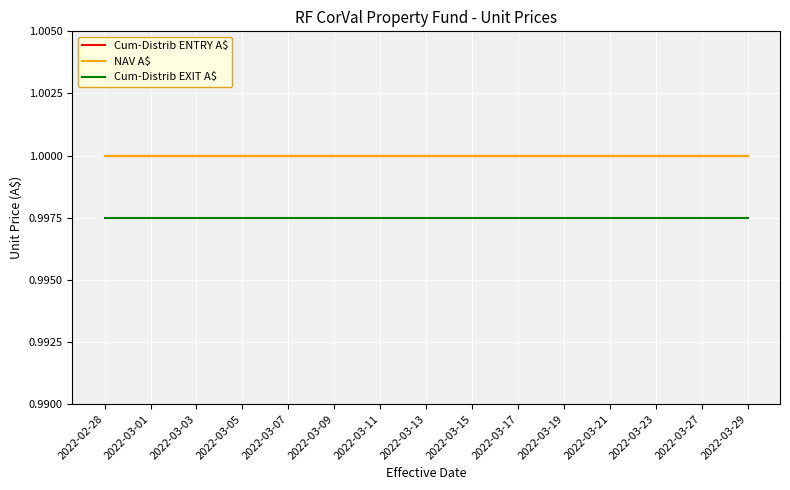

What is the value of the Cum-Distrib ENTRY A$ point at the 5th from the left?

1.0